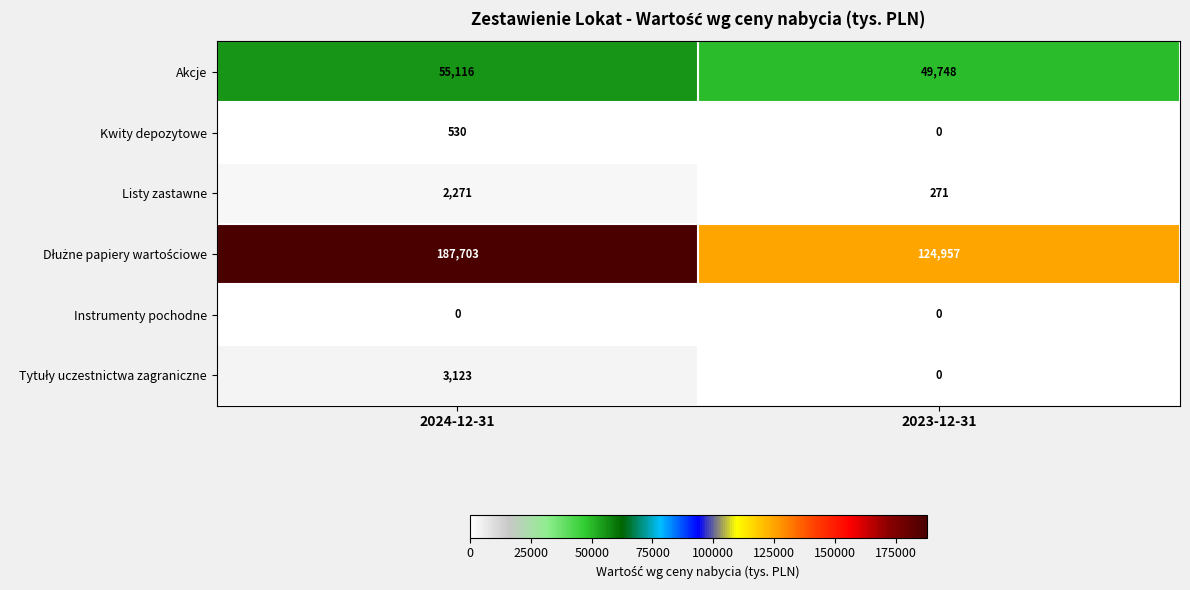

How many values in the Akcje series are below 55116?

1